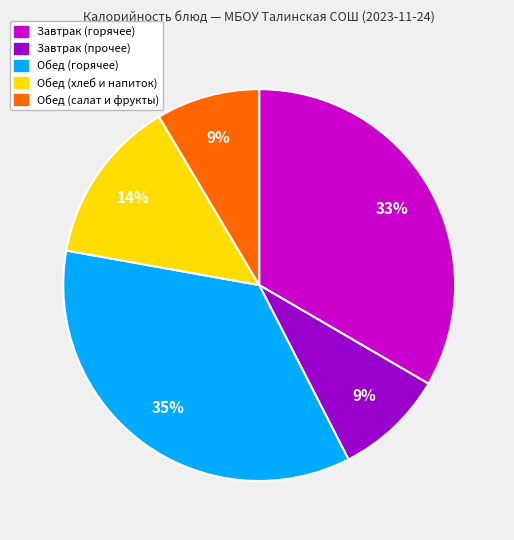

Is there any slice that represents more than half of the pie?

No